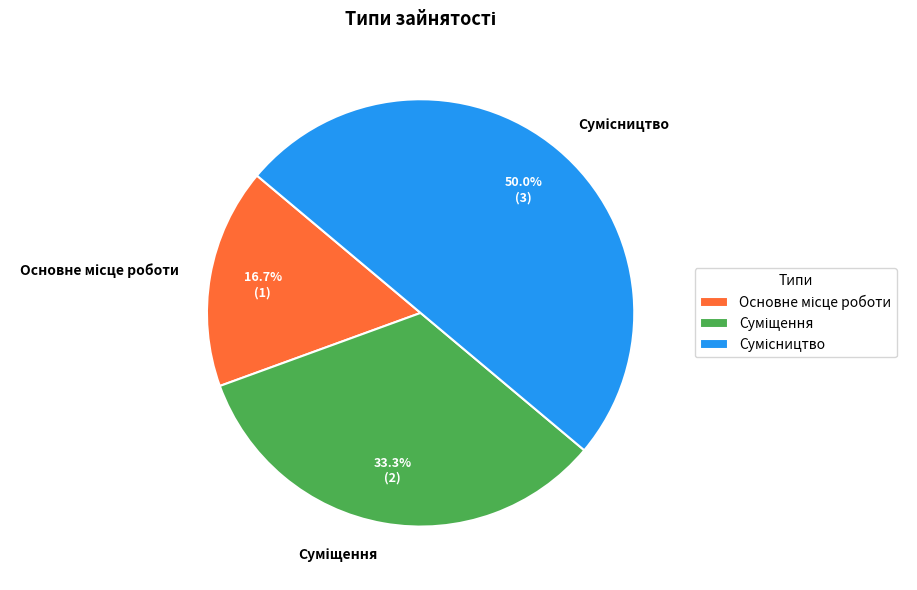

What portion of the pie excludes Суміщення?

66.7%